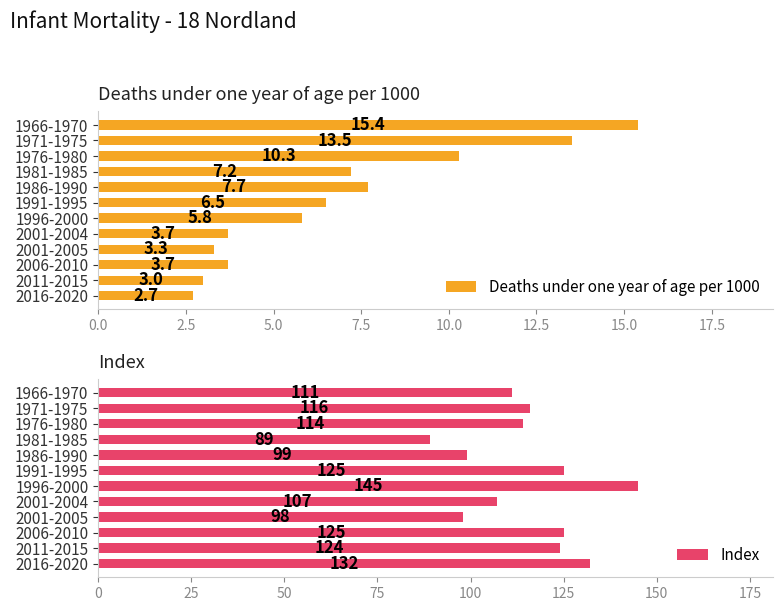

How many data points does each series have?

12